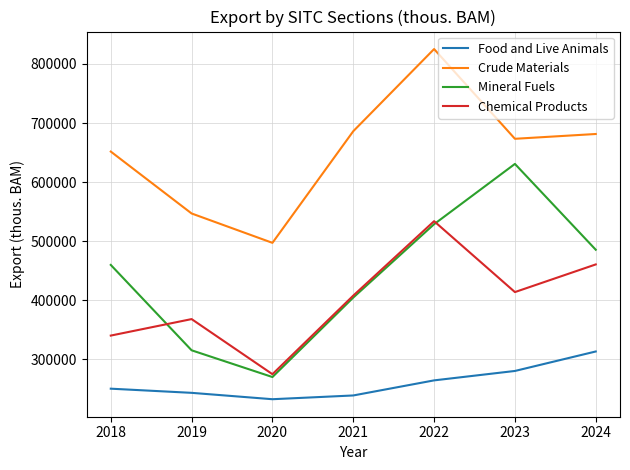

Reading left to right, list all the values displayed in this chart.

Food and Live Animals: 2018=250543	2019=243503	2020=232720	2021=239069	2022=264590	2023=280518	2024=313478
Crude Materials: 2018=651707	2019=546963	2020=497275	2021=686128	2022=825128	2023=673312	2024=681428
Mineral Fuels: 2018=459923	2019=315483	2020=270244	2021=404700	2022=528818	2023=630809	2024=485601
Chemical Products: 2018=340369	2019=368268	2020=275051	2021=407997	2022=533939	2023=413977	2024=460754